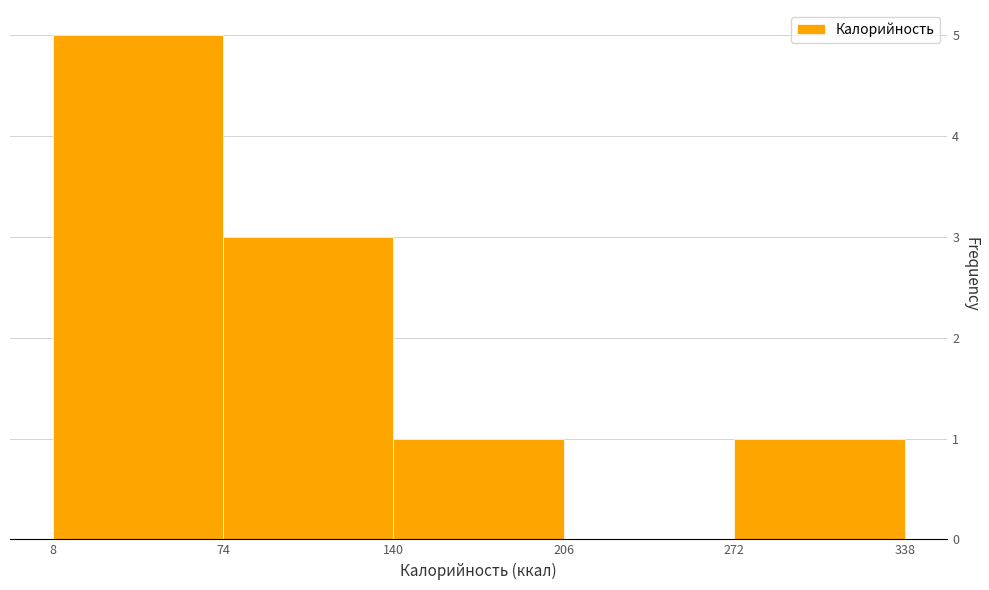

Reading left to right, transcribe this chart: for each bar, give the range it covers on the x-axis and its height. The values are not printed on the chart, so give them approximately, as read against the axis.

8 to 74: 5
74 to 140: 3
140 to 206: 1
206 to 272: 0
272 to 338: 1